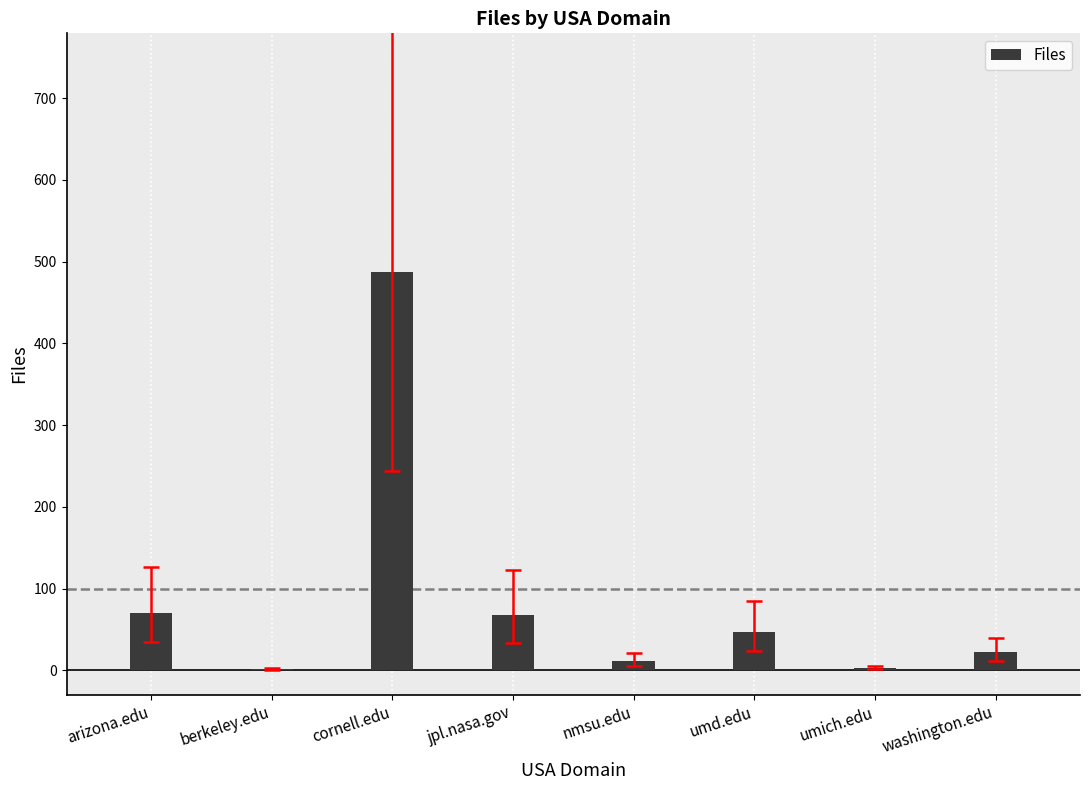

Is it true that the value at umich.edu is 3?

True